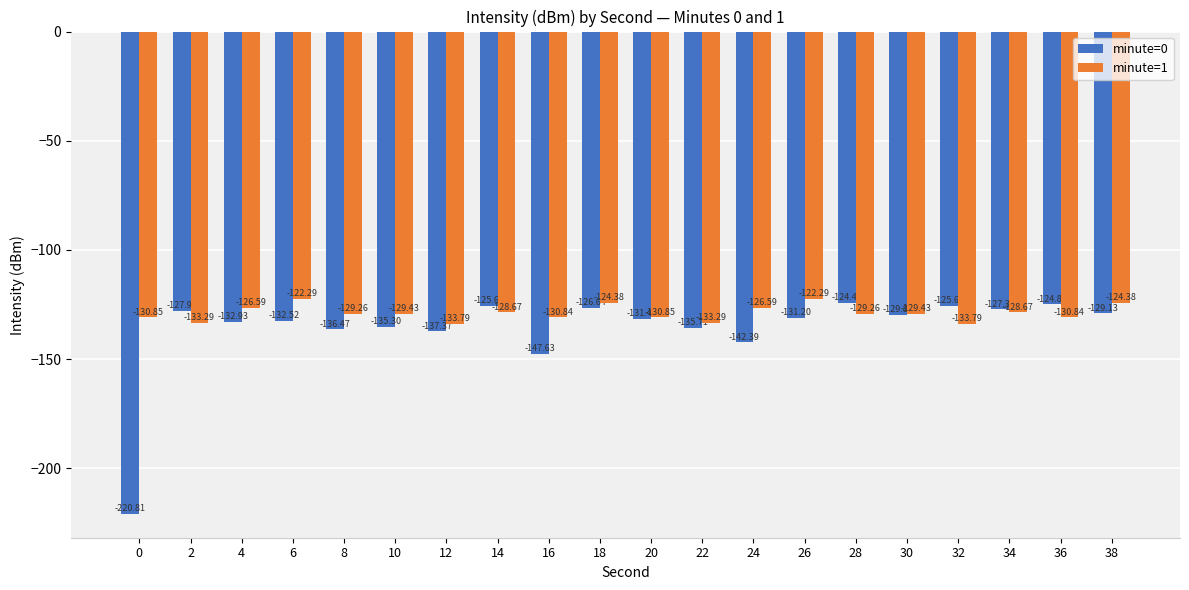

Is the value of minute=0 at 8 greater than the value of minute=1 at 26?

No